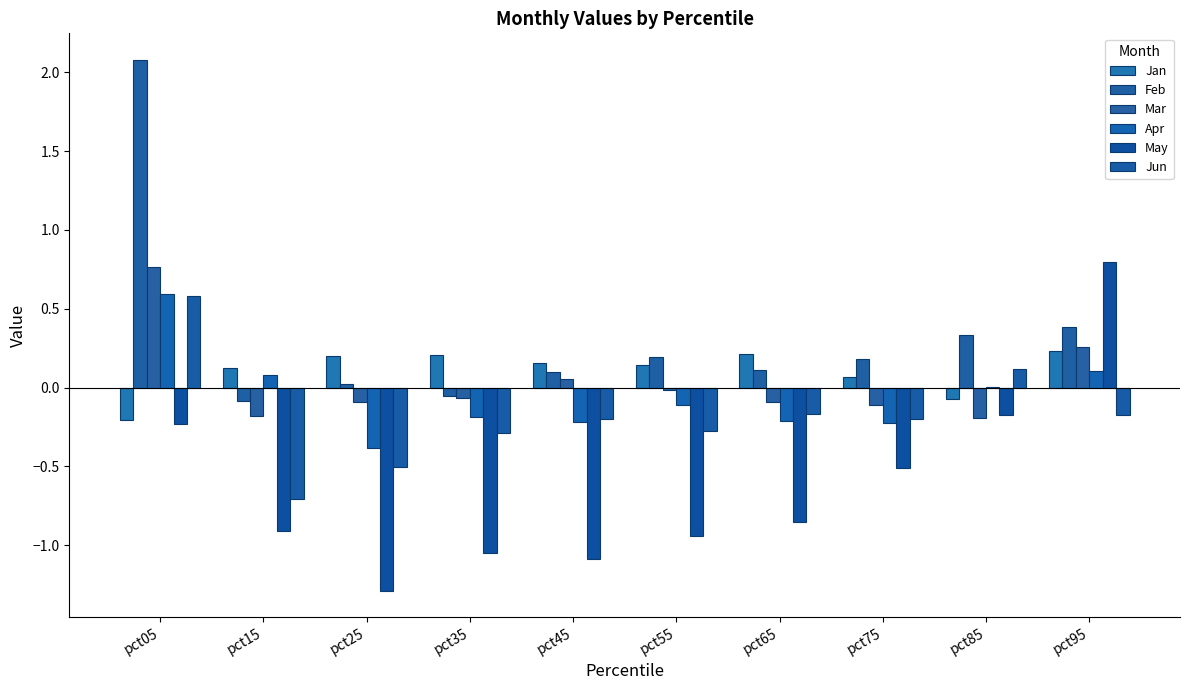

What is the sum of all Feb values?

3.3